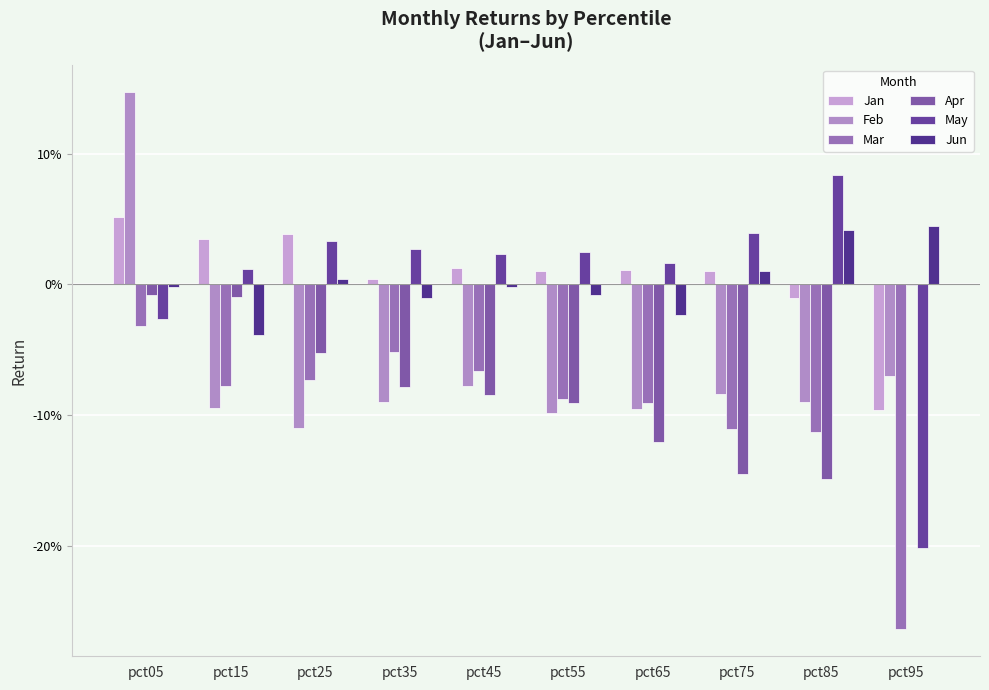

How many bars are there in each group?

6